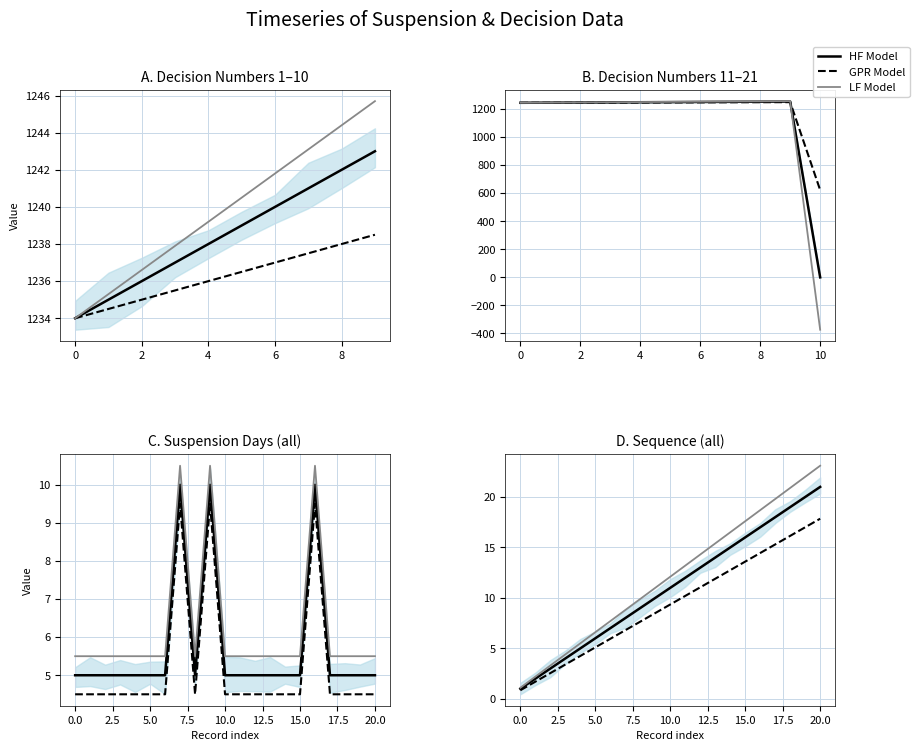

At how many categories does at least one series exceed 22?

1